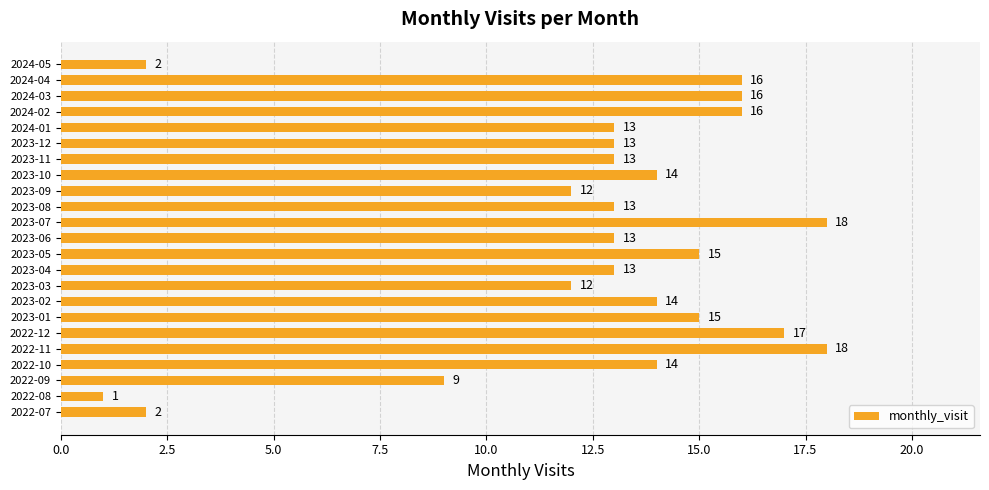

What value does the data have at 2023-07, to the nearest 10?

20